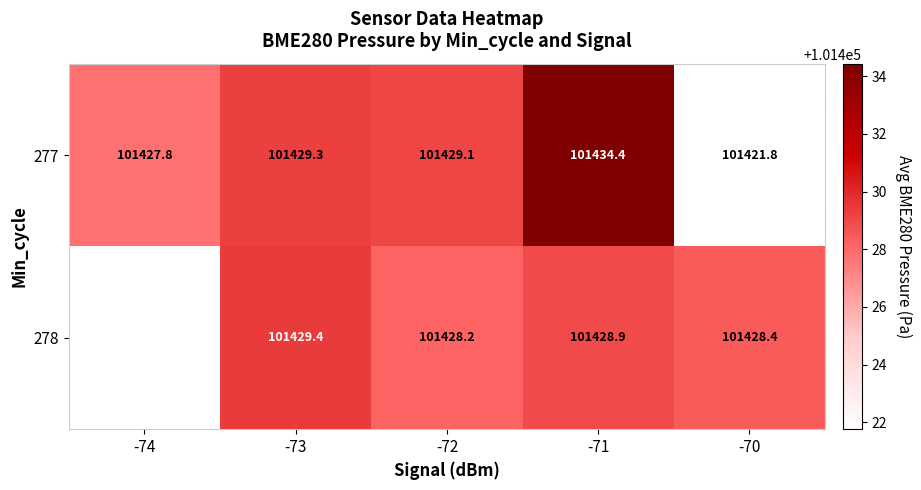

Is it true that 278 equals 101428.2 at -72?

True